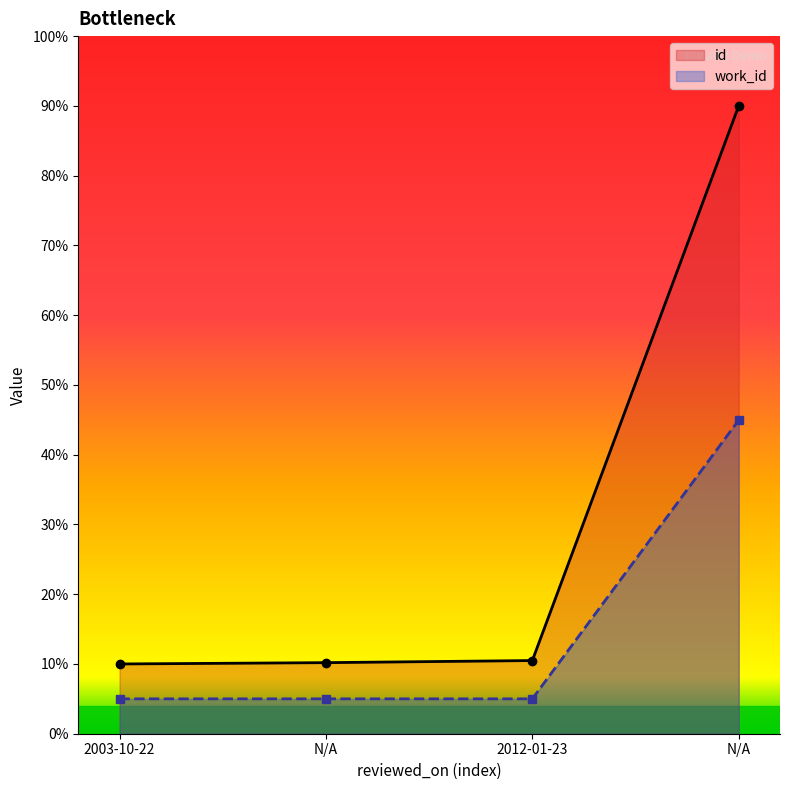

Which series has the largest total across all categories?

id